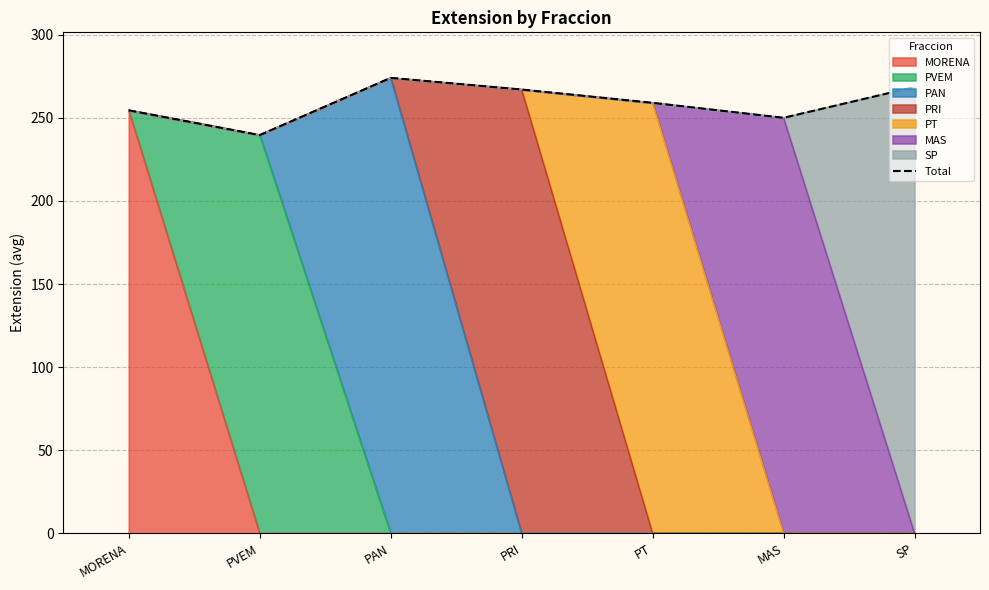

True or false: the data shows 464.6 at SP.

False